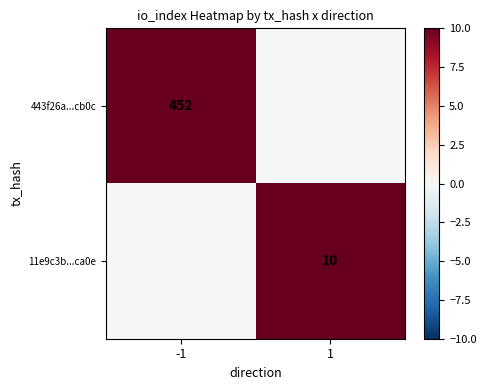

Is the value of 443f26a...cb0c at -1 greater than the value of 11e9c3b...ca0e at 1?

Yes